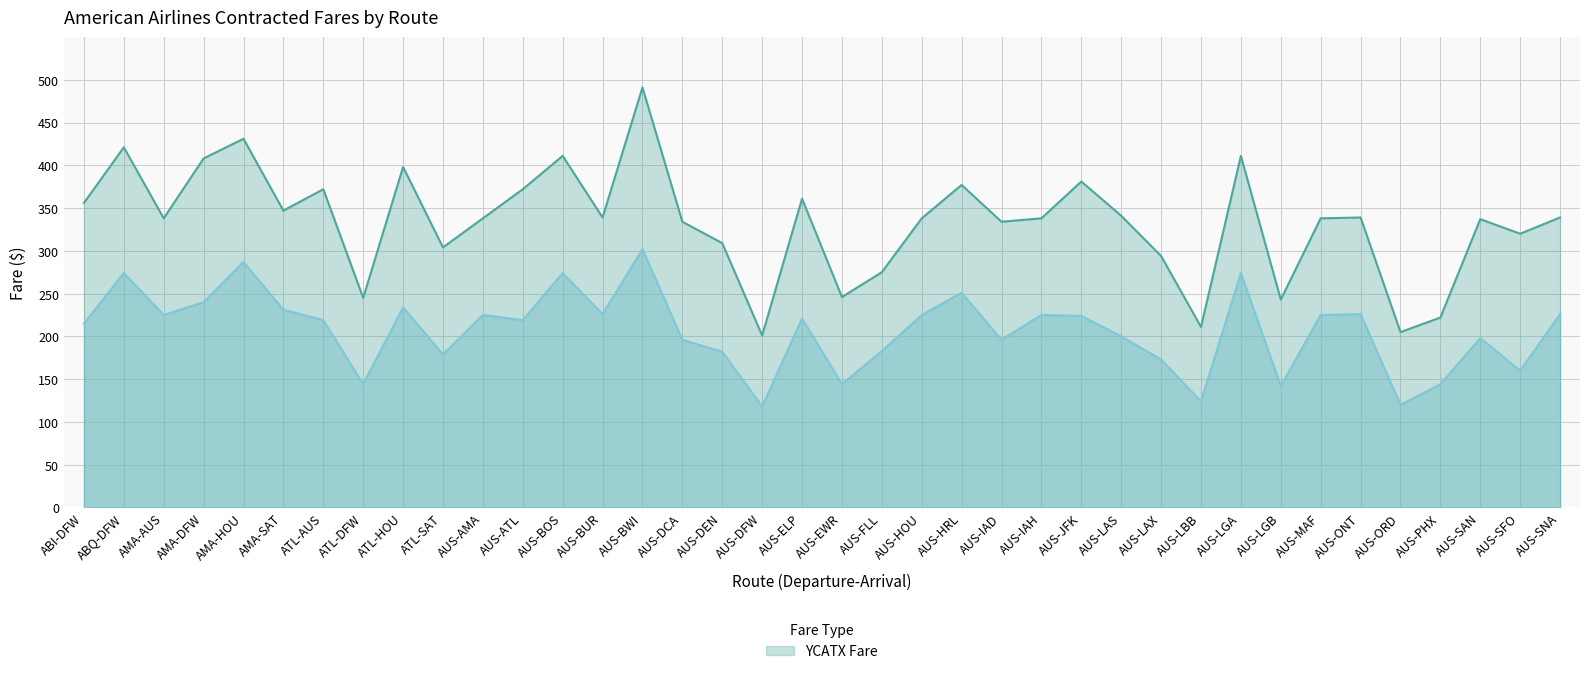

How many lines are shown in the chart?

2